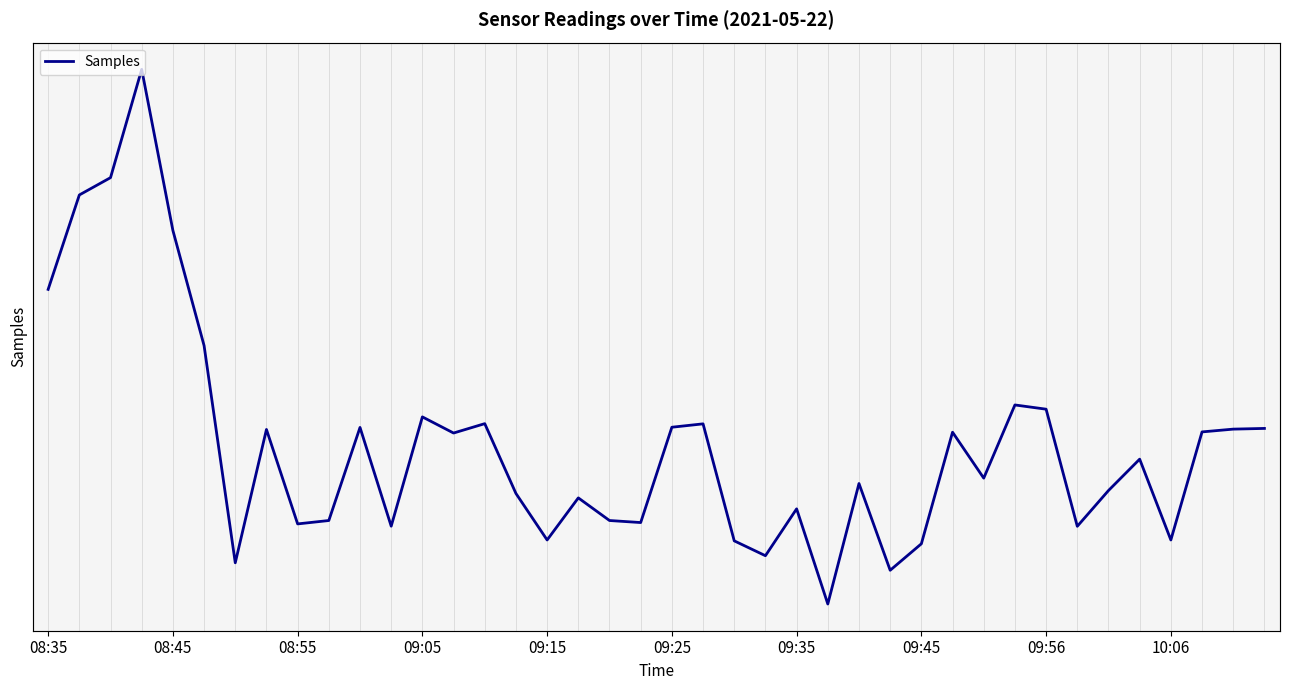

What is the change in value from 08:45 to 10:06?

-44147